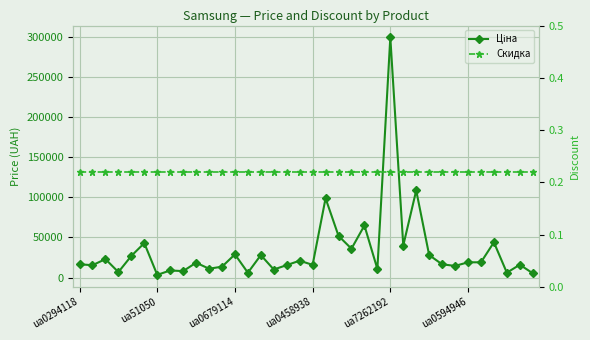

Reading left to right, extract all data points from this chart.

Ціна: 16499.0	15399.0	22999.0	6799.0	26999.0	42999.0	3299.0	8799.0	7999.0	18499.0	10999.0	13499.0	28899.0	5999.0	27999.0	9999.0	15499.0	20999.0	15799.0	98999.0	51999.0	35999.0	64999.0	10699.0	299999.0	39999.0	108799.0	27999.0	16499.0	14499.0	18999.0	18999.0	43999.0	5999.0	15999.0	5299.0
Скидка: 0.2	0.2	0.2	0.2	0.2	0.2	0.2	0.2	0.2	0.2	0.2	0.2	0.2	0.2	0.2	0.2	0.2	0.2	0.2	0.2	0.2	0.2	0.2	0.2	0.2	0.2	0.2	0.2	0.2	0.2	0.2	0.2	0.2	0.2	0.2	0.2